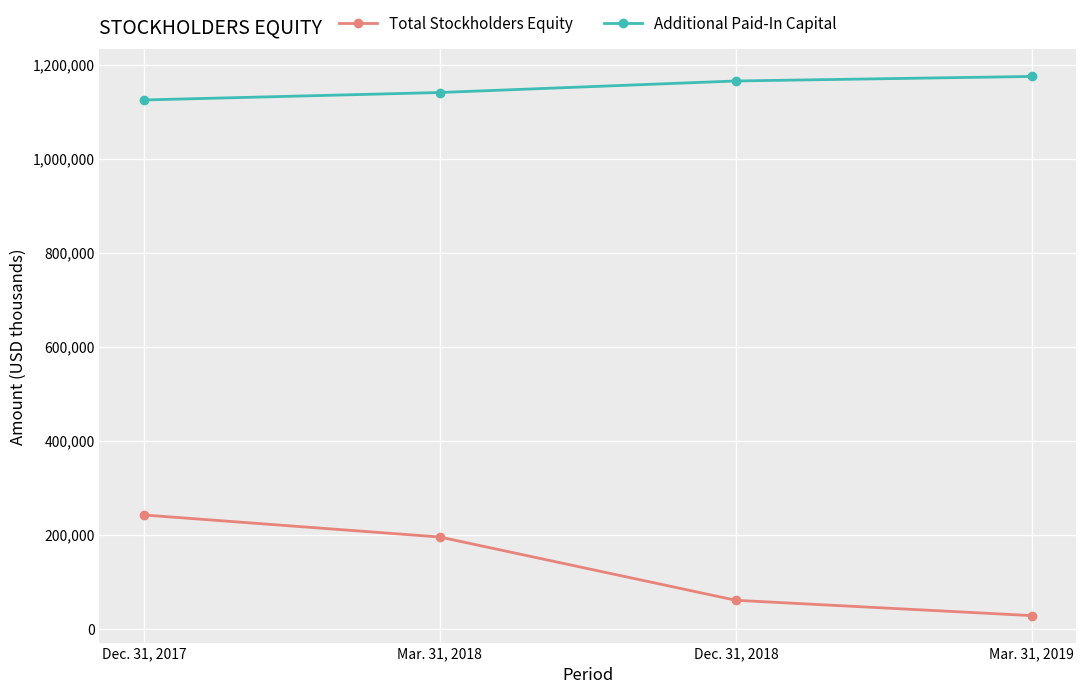

What is the label of the 4th point from the right?

Dec. 31, 2017